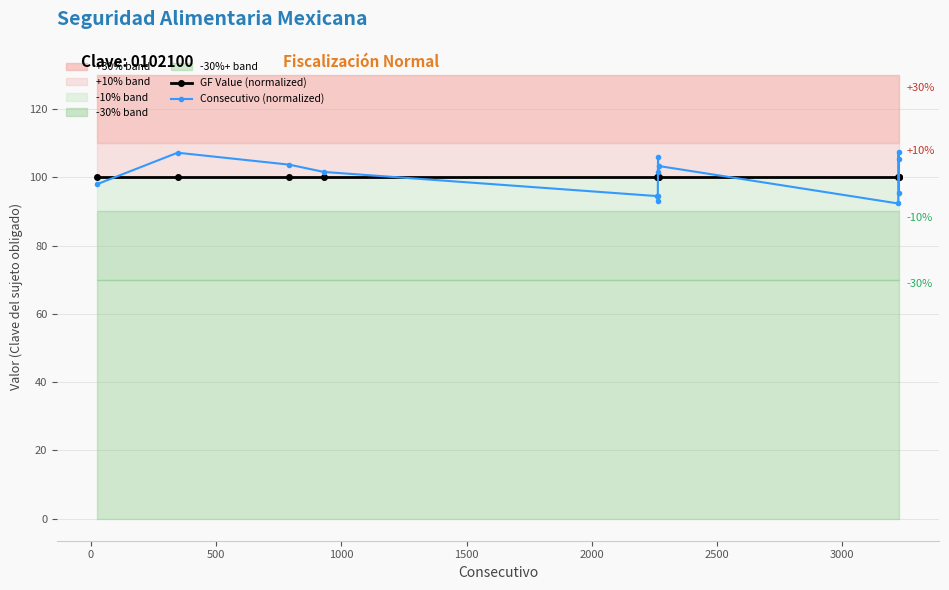

What are all the series names shown in the legend?

GF Value (normalized), Consecutivo (normalized)